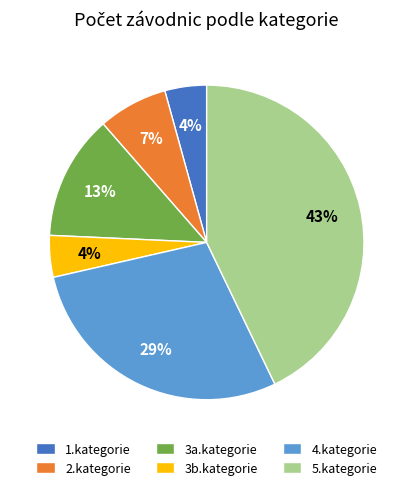

To the nearest percent, what percentage of the pie is 5.kategorie?

43%